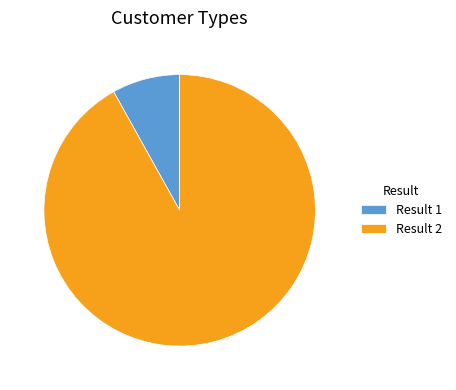

Rank the categories by value from lowest to highest.

Result 1, Result 2